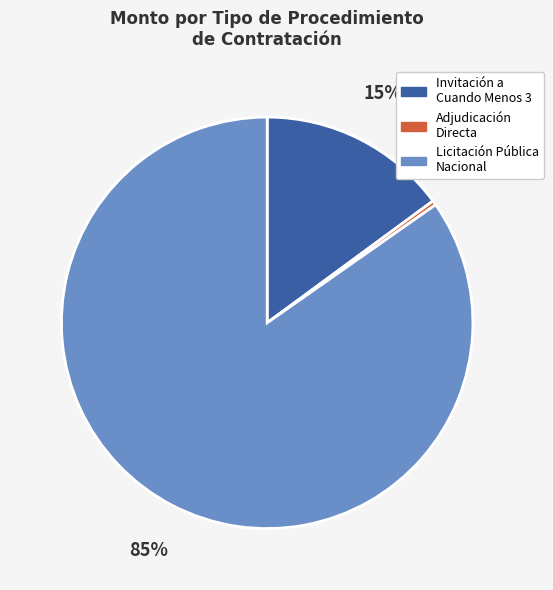

Is there any slice that represents more than half of the pie?

Yes